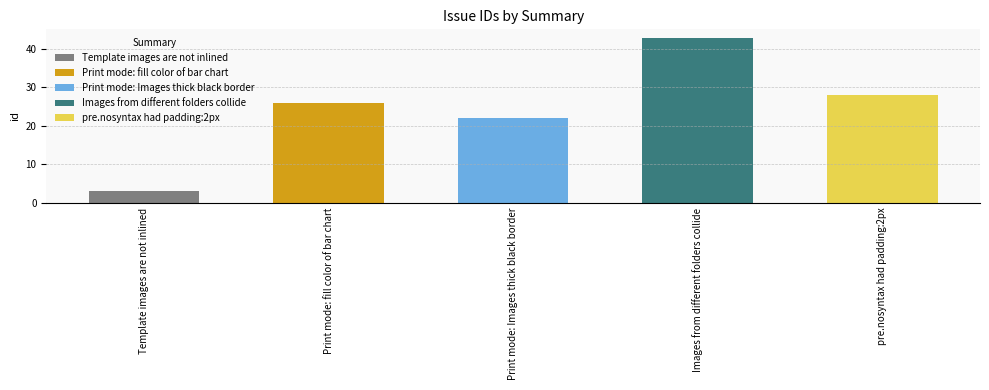

Between pre.nosyntax had padding:2px and Print mode: fill color of bar chart, which is larger?

pre.nosyntax had padding:2px